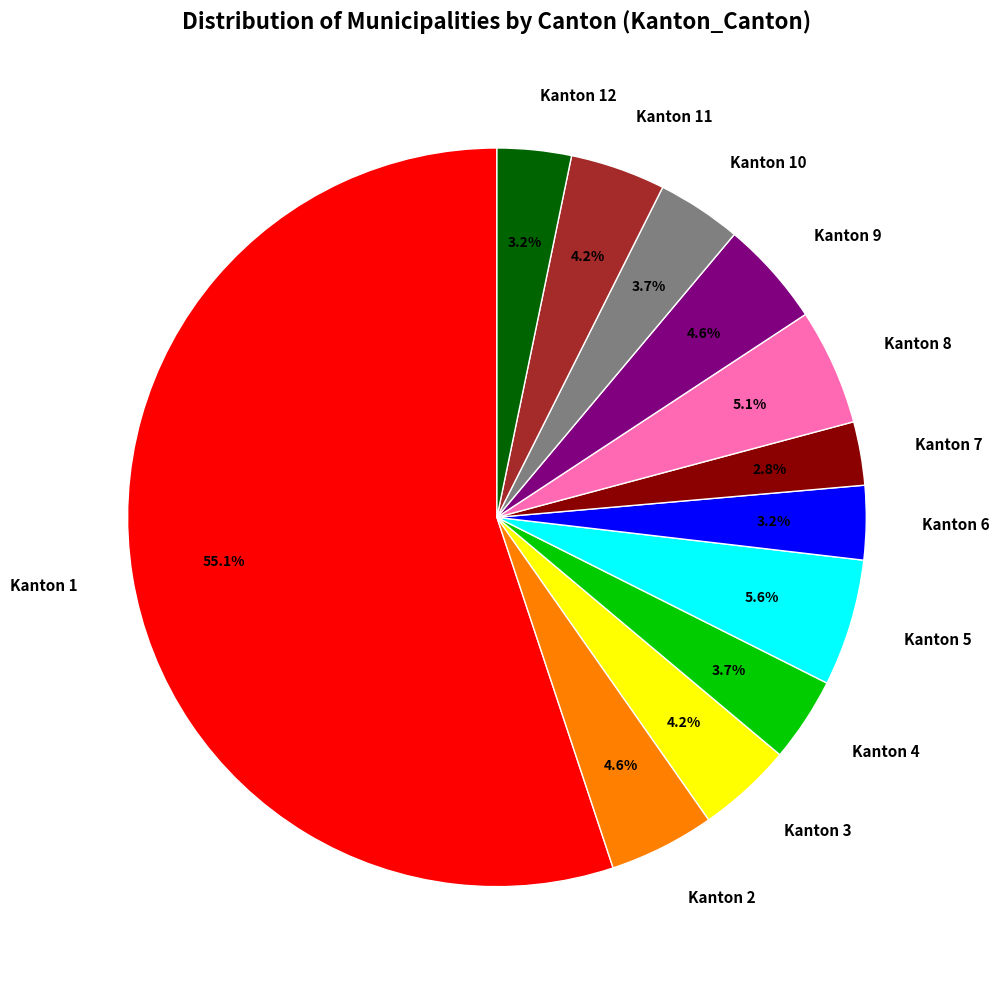

What is the total percentage of Kanton 4 and Kanton 9?

8.3%